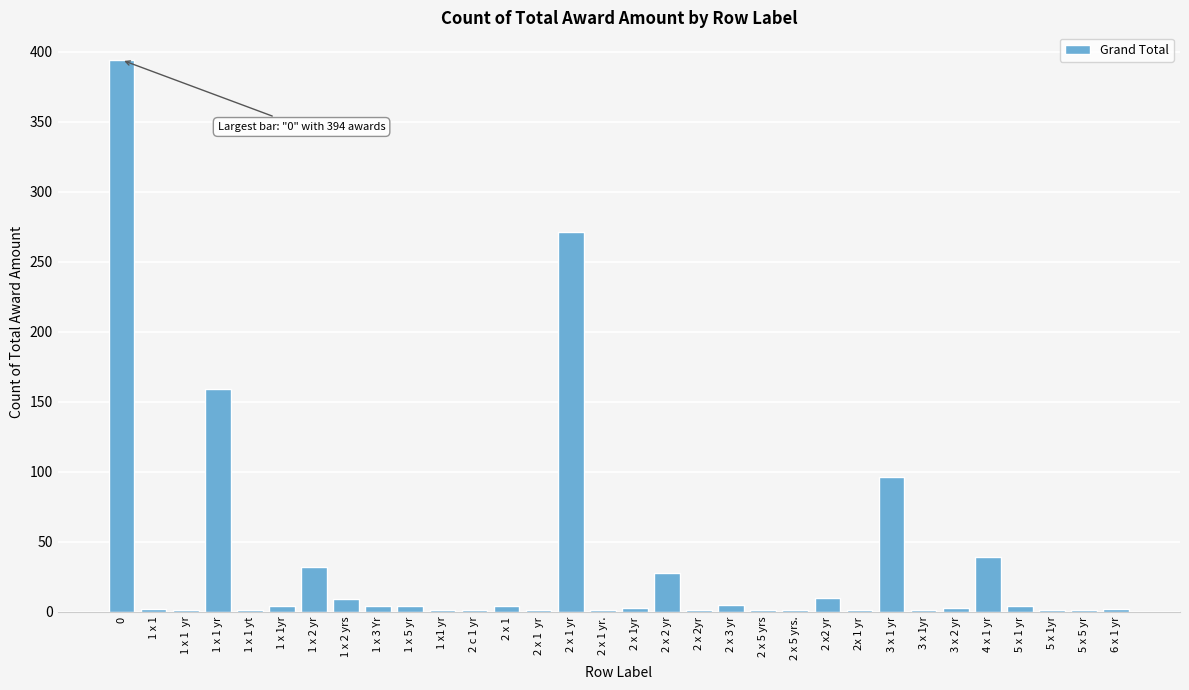

Where is the data nearest to the value 197?

1 x 1 yr